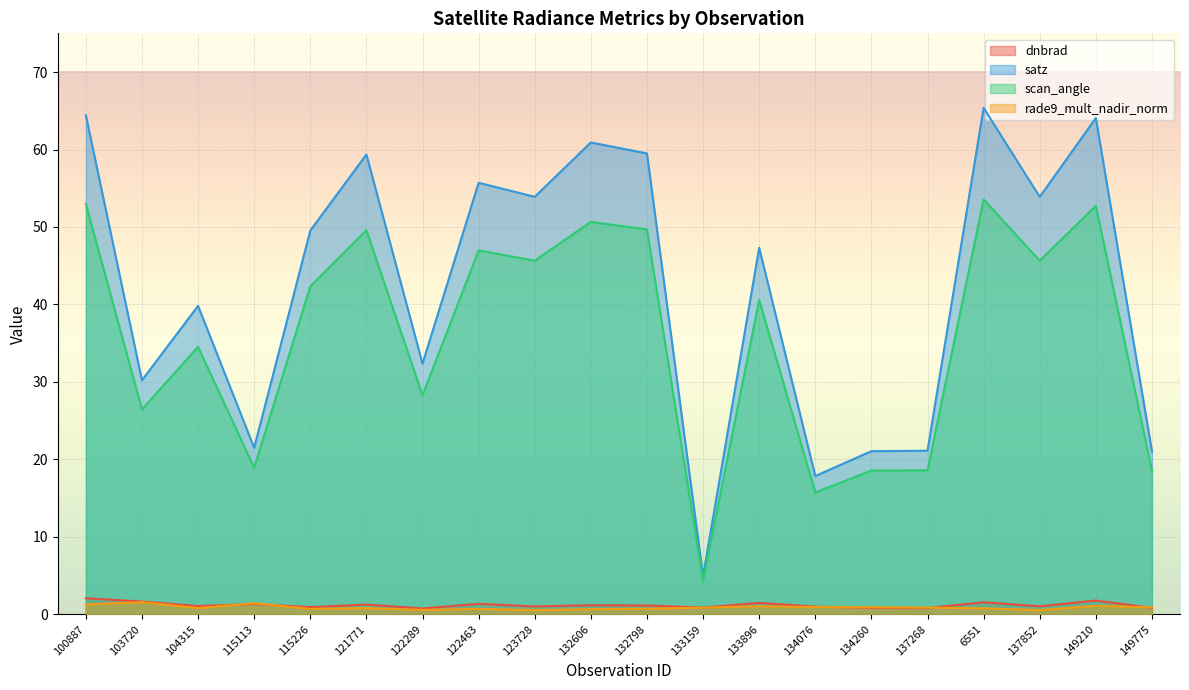

True or false: satz and rade9_mult_nadir_norm intersect in this chart.

False